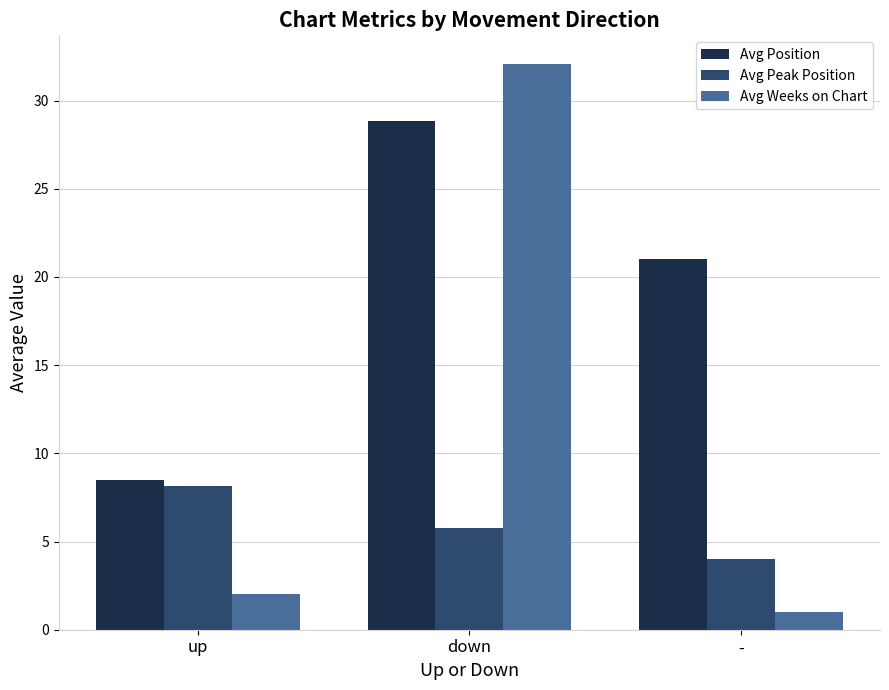

What is the difference between the Avg Weeks on Chart values at up and down?

30.1